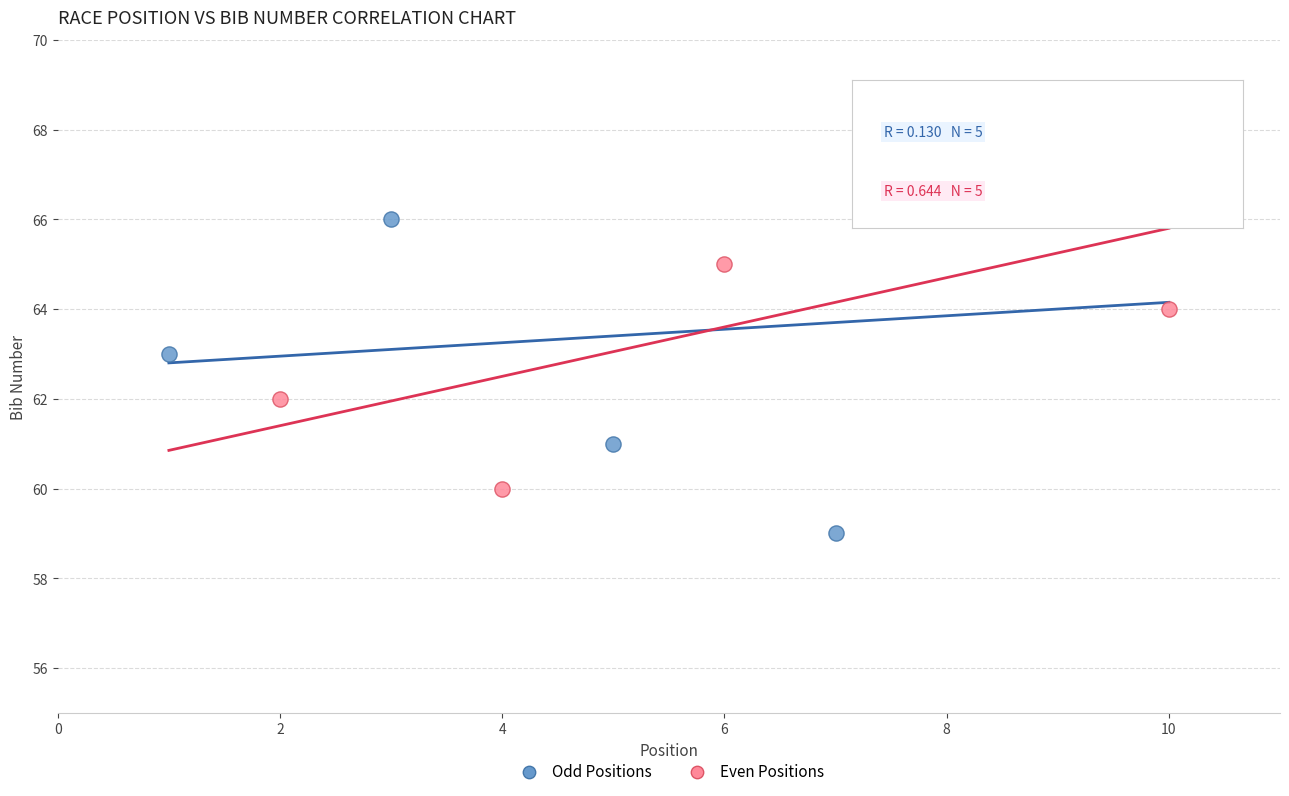

Which series contains the highest Y value?

Odd Positions